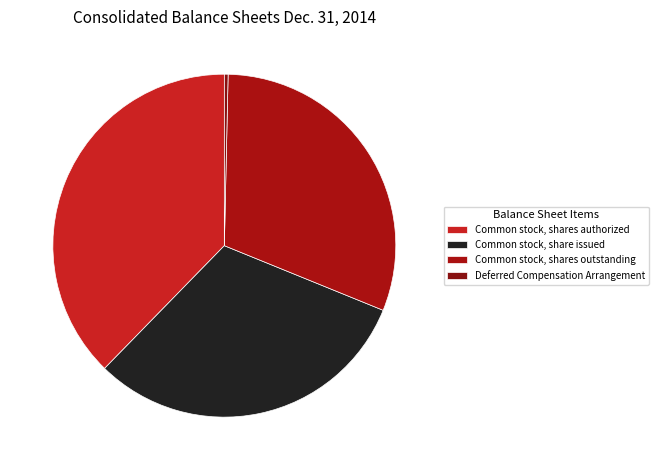

Combined, do Deferred Compensation Arrangement and Common stock, shares outstanding account for over 50%?

No